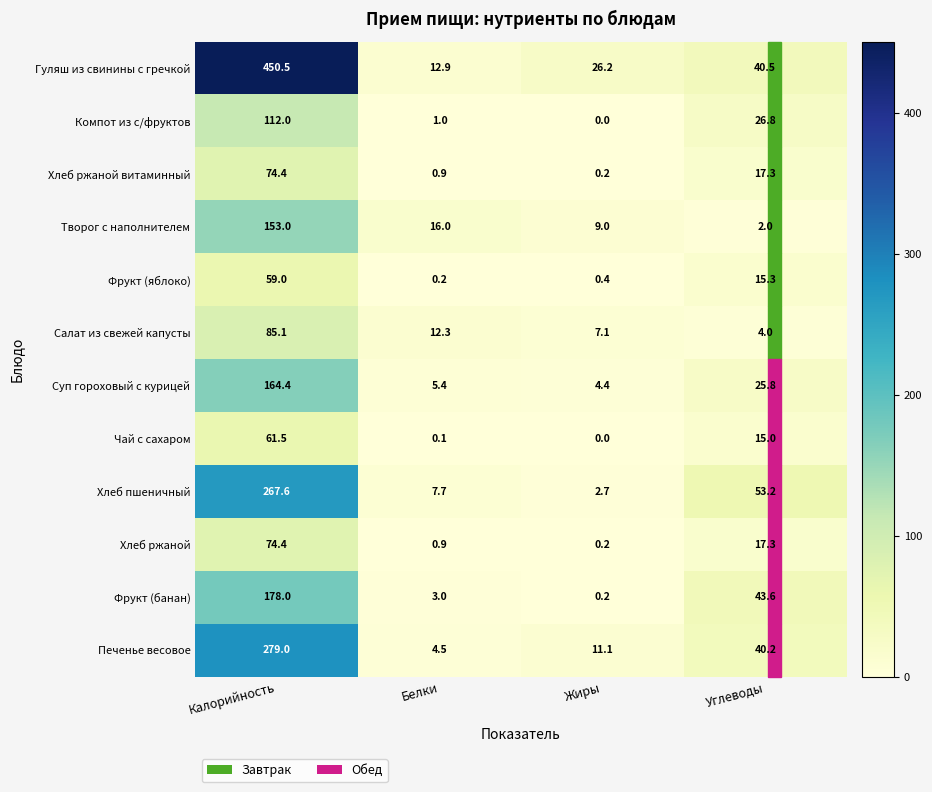

Which series has the widest spread of values?

Гуляш из свинины с гречкой